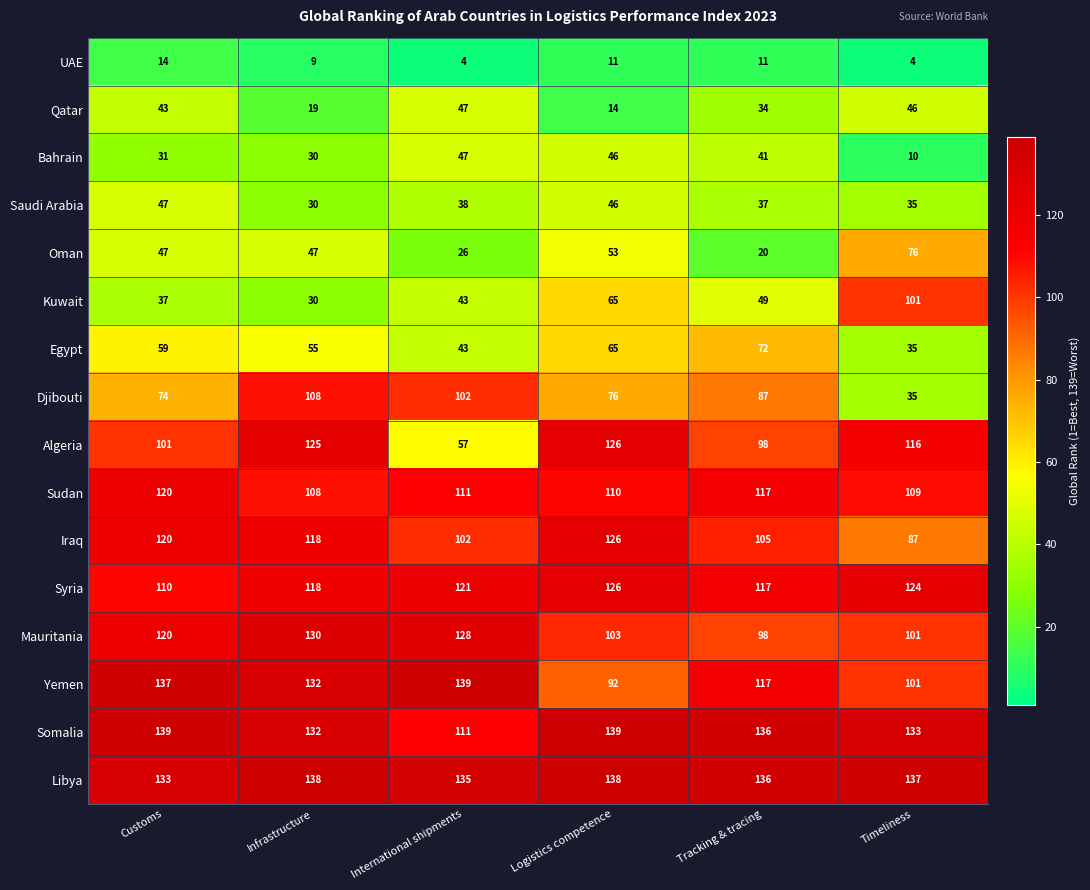

Which series has the largest total across all categories?

Libya